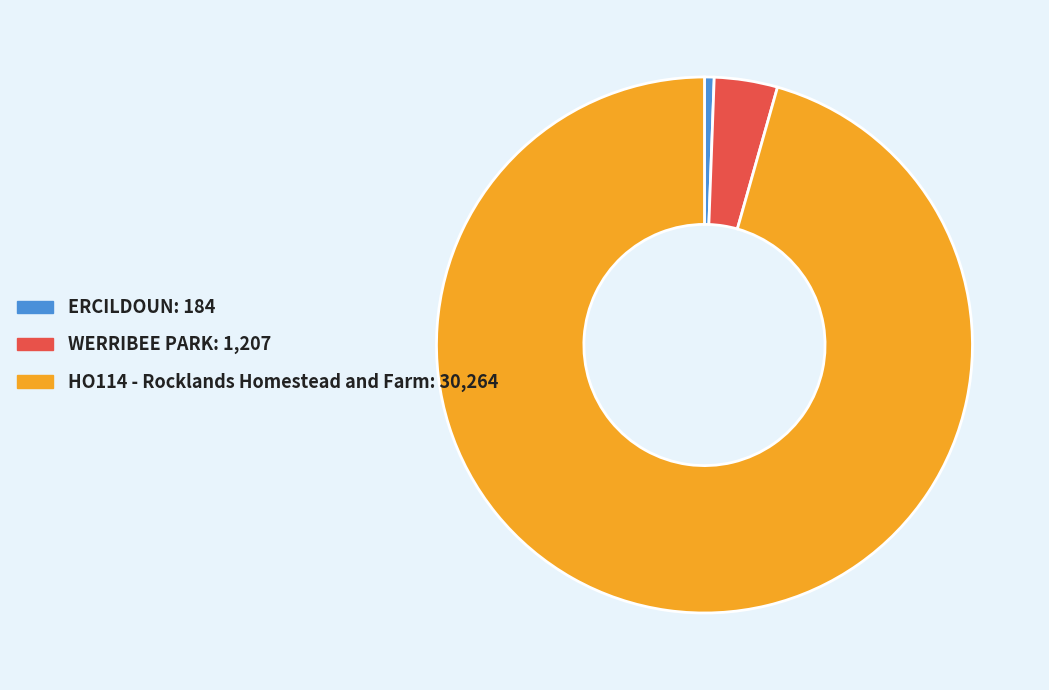

Rank the categories by value from highest to lowest.

HO114 - Rocklands Homestead and Farm, WERRIBEE PARK, ERCILDOUN